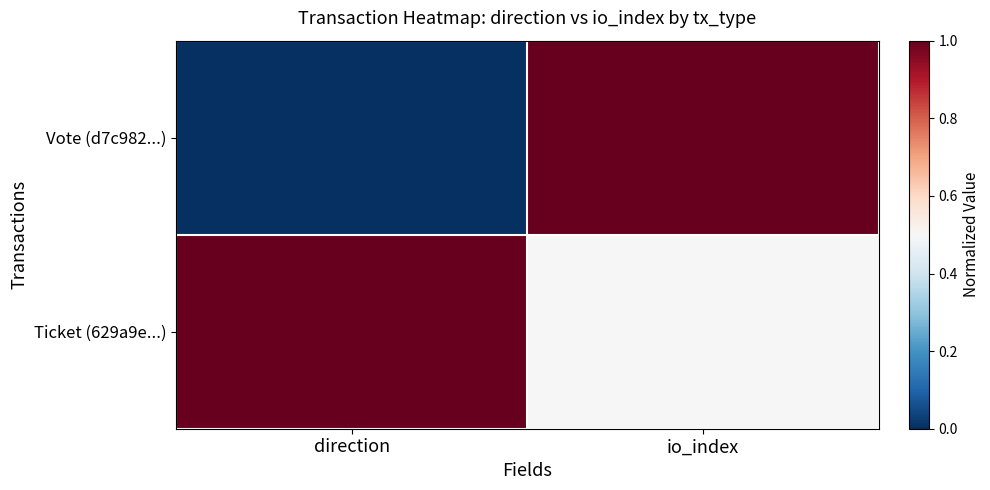

What is the difference between the highest and lowest values at io_index?

0.5